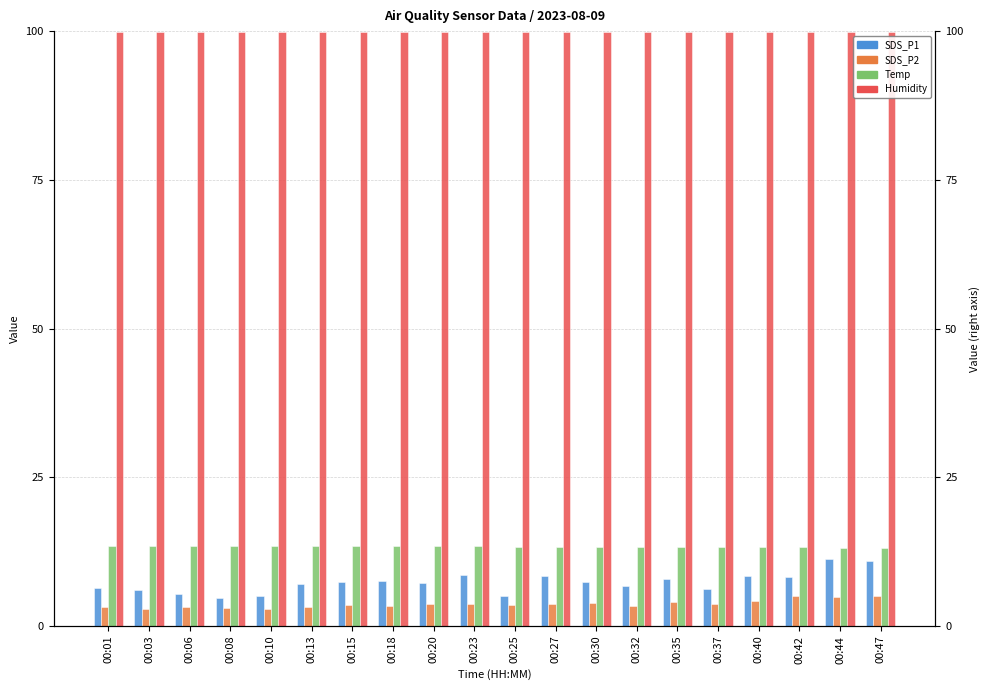

What is the smallest value displayed?

2.9